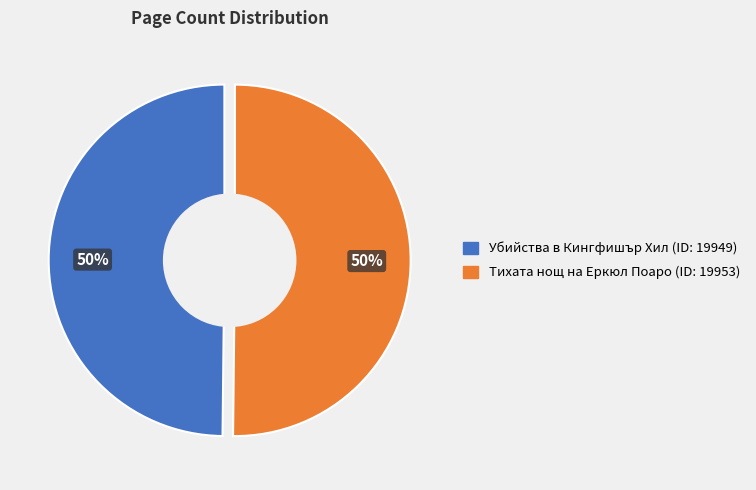

Does Убийства в Кингфишър Хил (ID: 19949) account for over 50% of the chart?

No